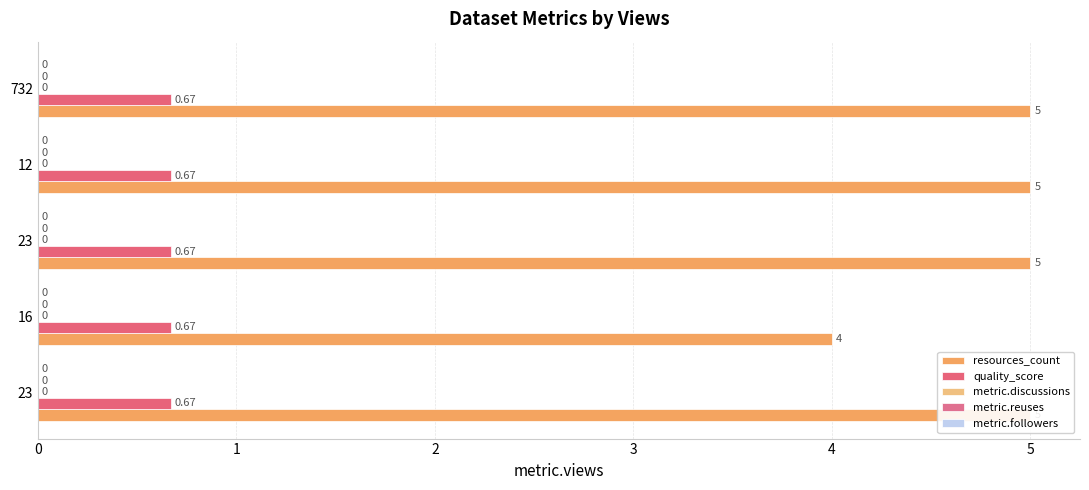

At 2, list the series in order from smallest to largest.

metric.followers, quality_score, metric.discussions, metric.reuses, resources_count